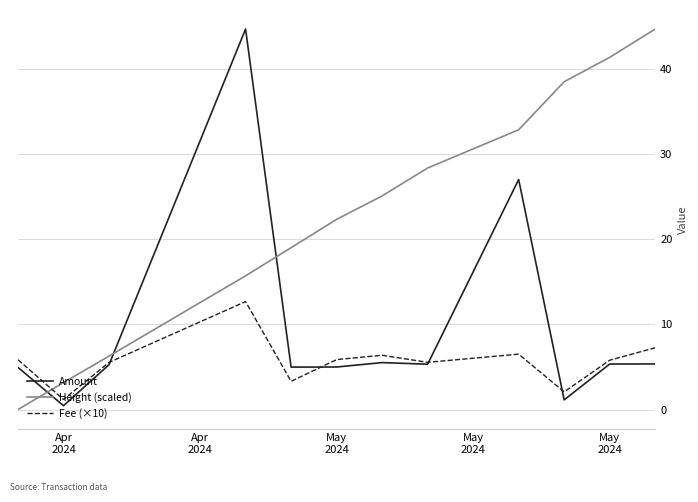

Is this an area chart (filled region under the line)?

No